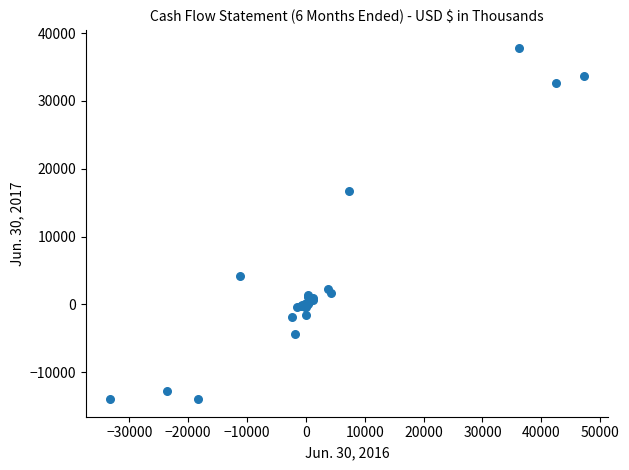

What Y value in the scatter plot is closest to 11954?

16795